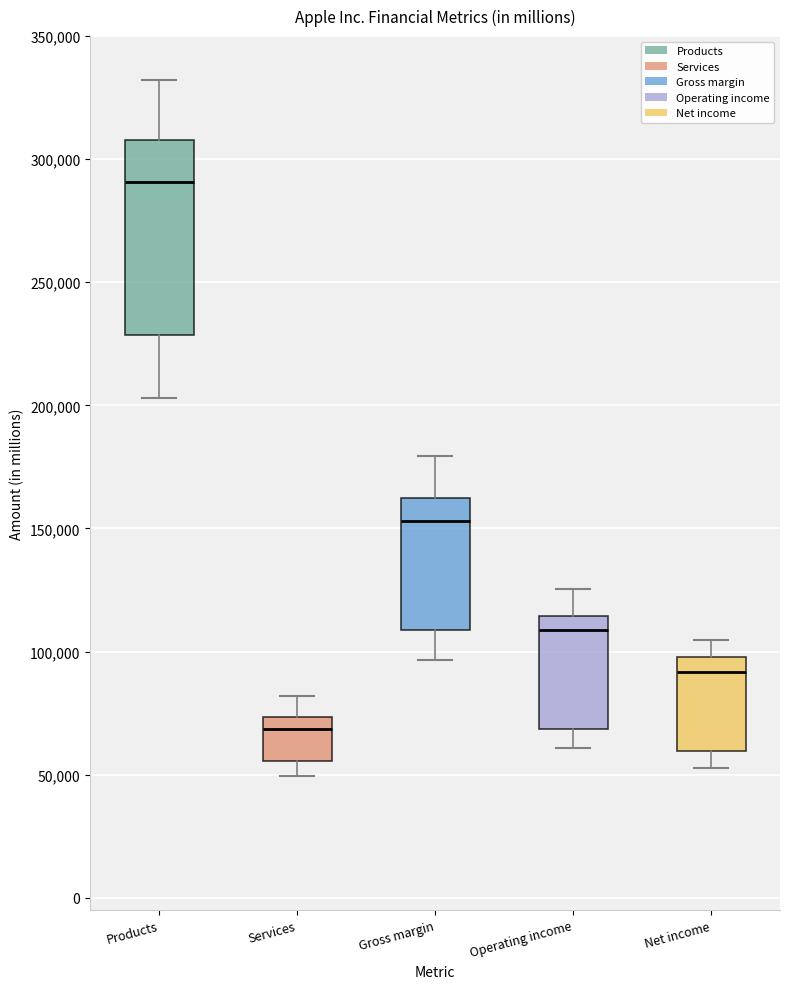

Which box's median line is the lowest?

Services